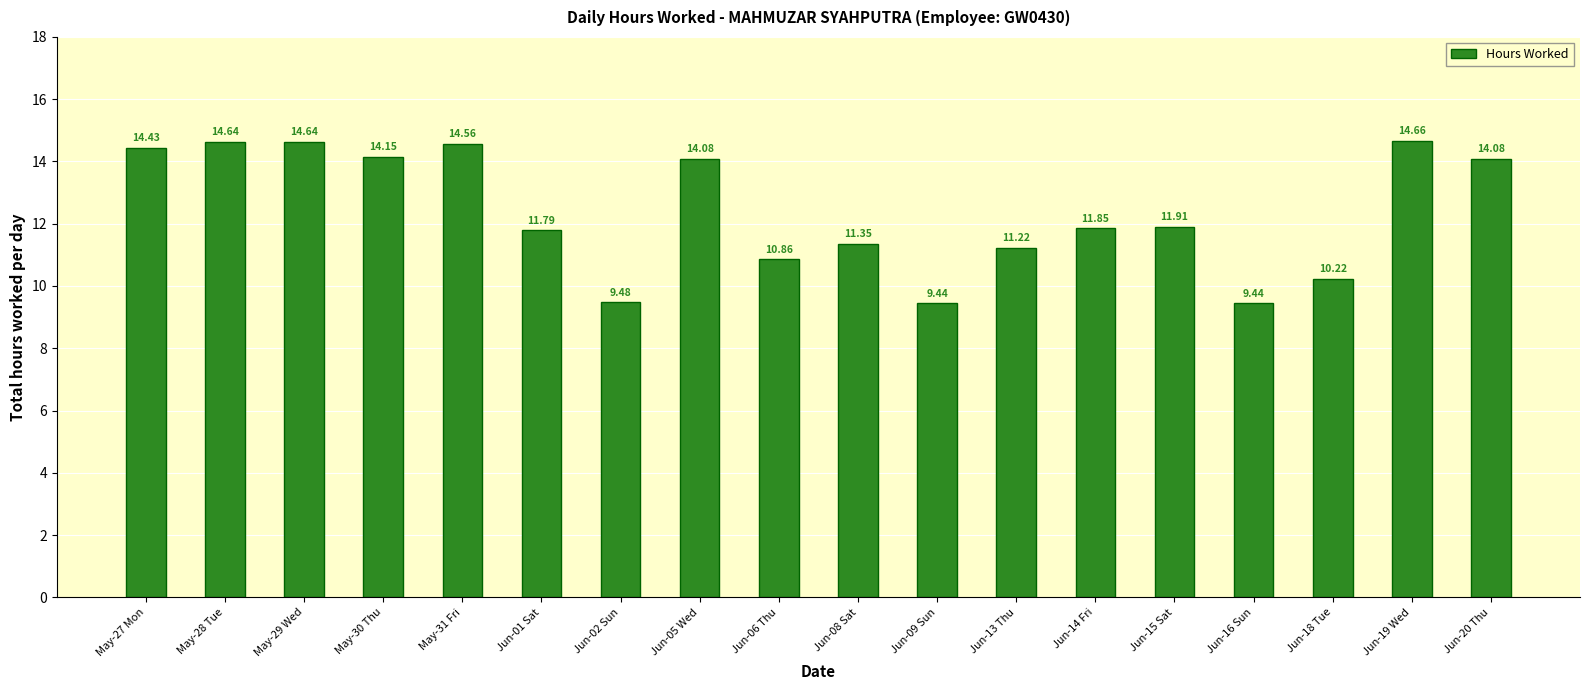

How many categories are shown in the chart?

18